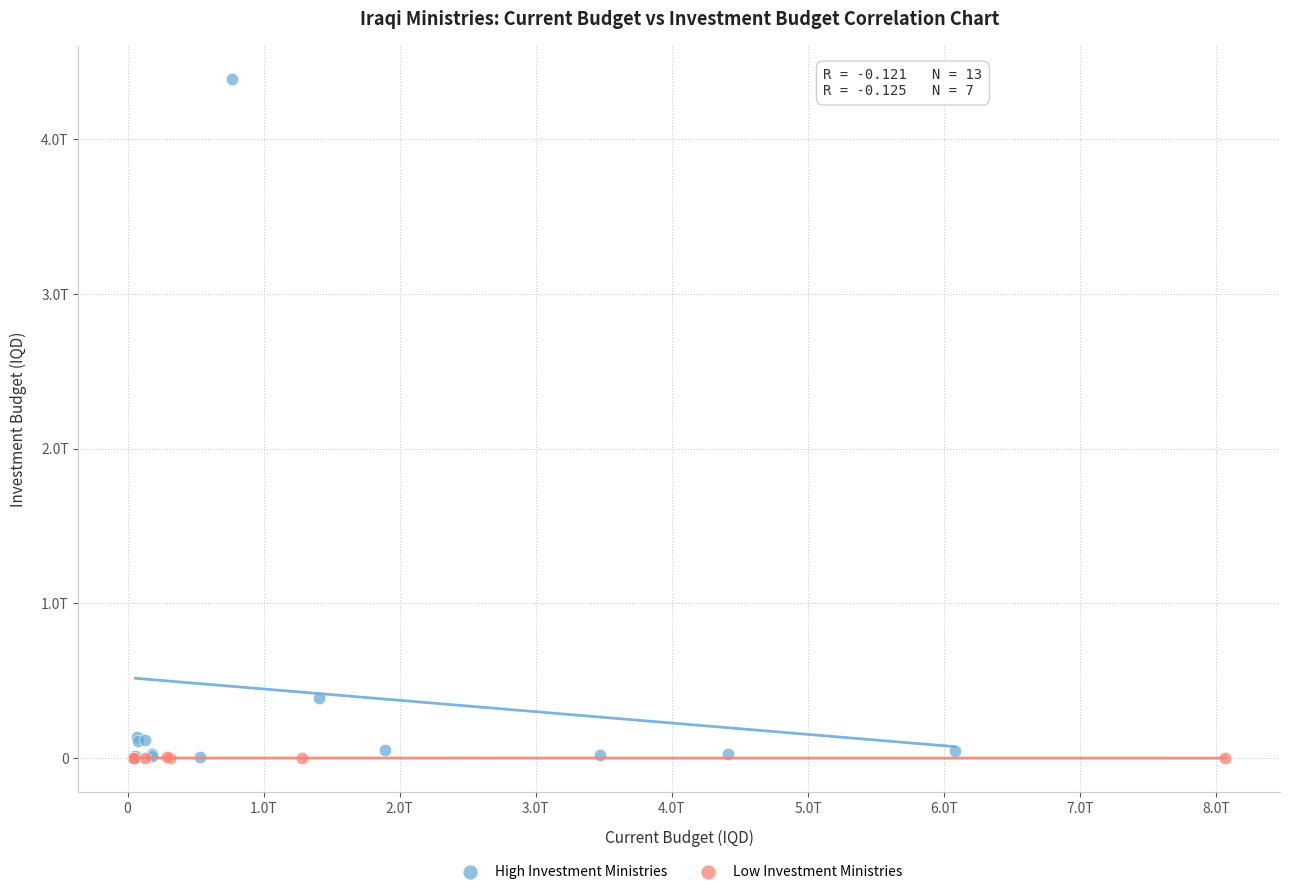

Which series reaches the maximum Y coordinate?

High Investment Ministries